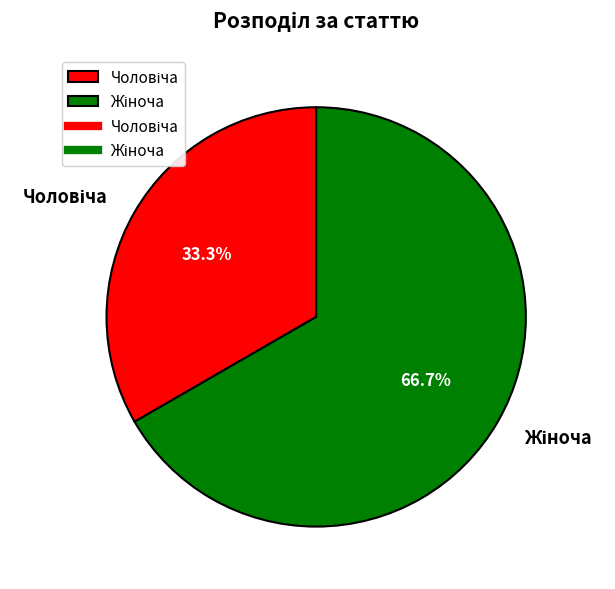

Does any single category account for the majority?

Yes